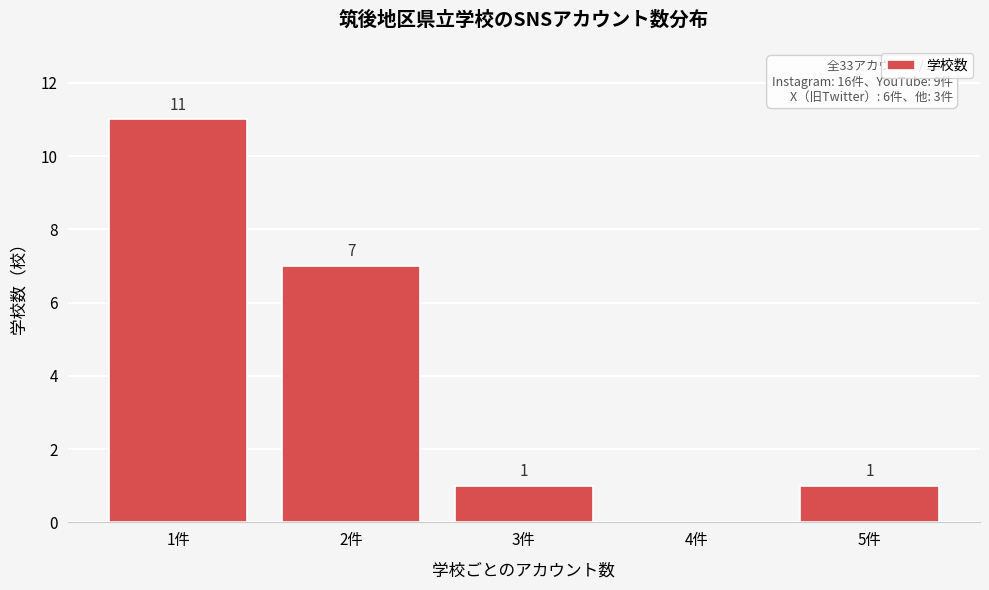

Reading left to right, what are all the values shown in this chart?

1件=11	2件=7	3件=1	4件=0	5件=1